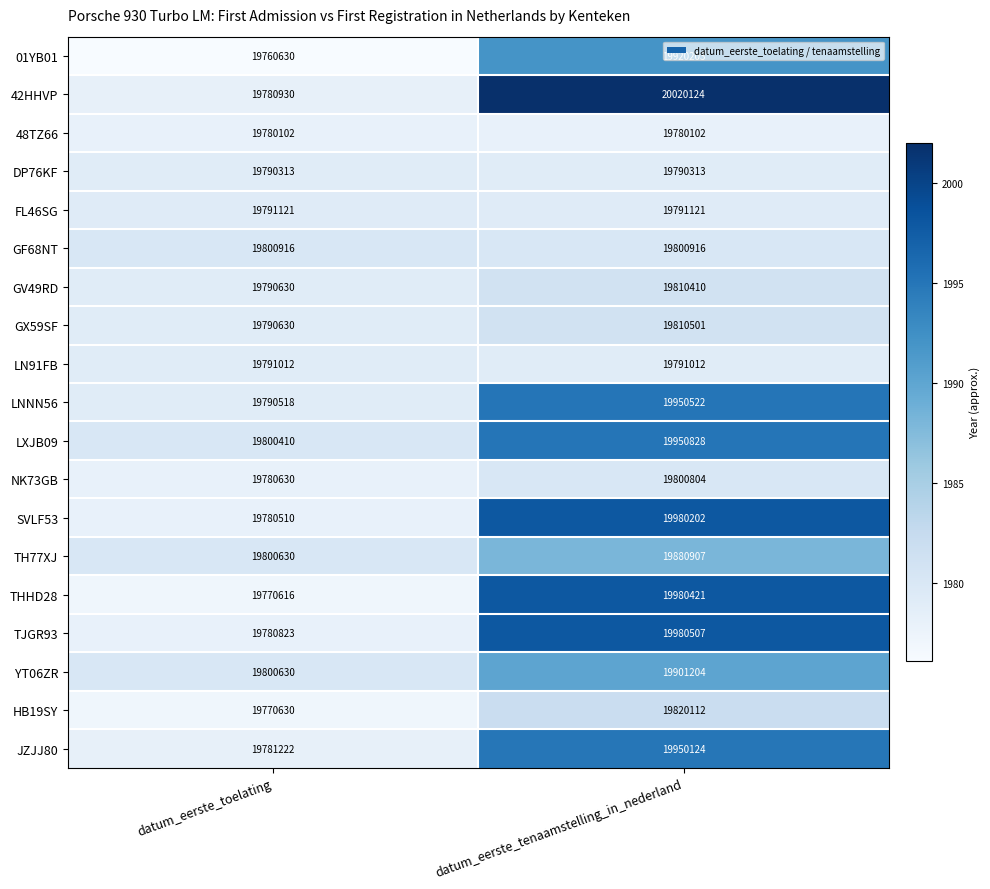

Which series has the largest range (max minus min)?

42HHVP